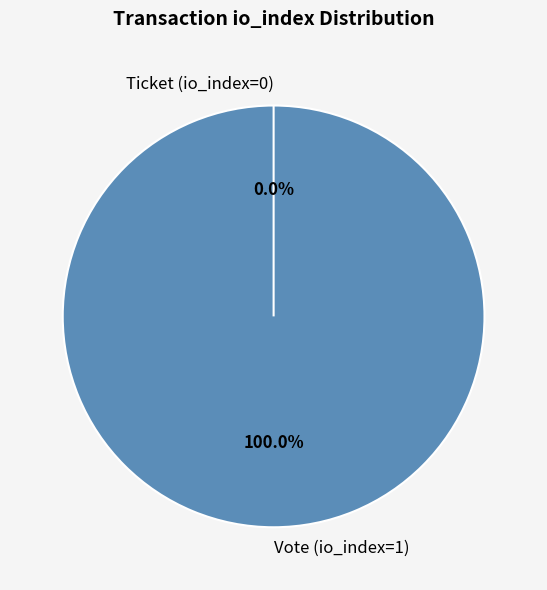

What is the change in value from Vote (io_index=1) to Ticket (io_index=0)?

-1